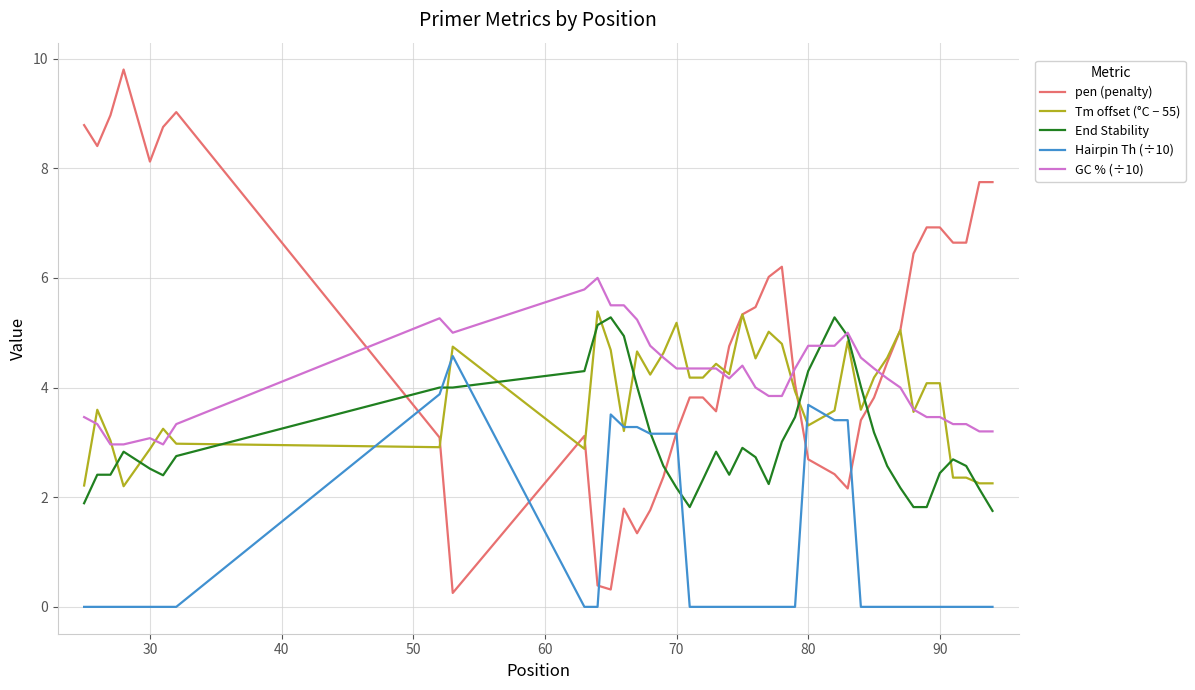

True or false: Hairpin Th (÷10) and GC % (÷10) intersect in this chart.

False